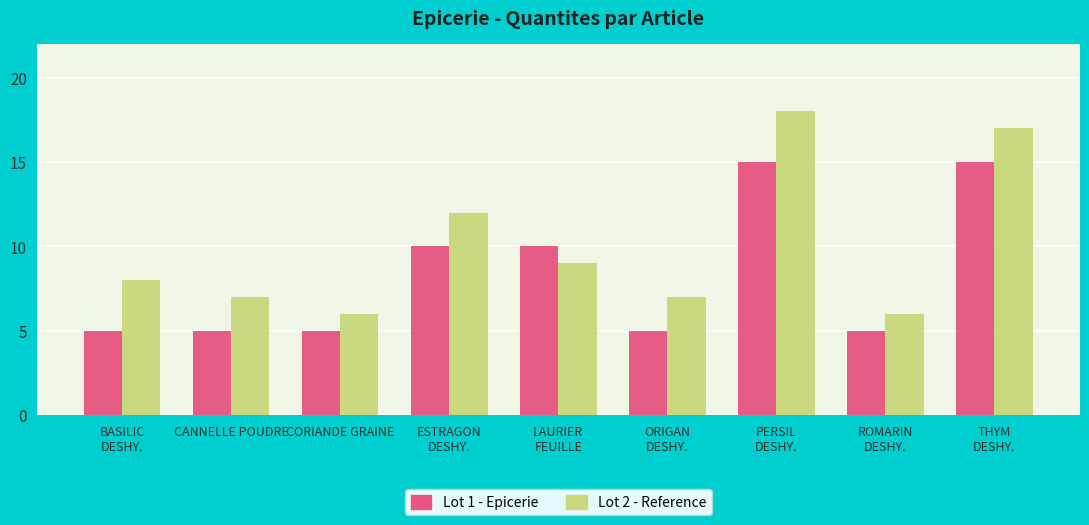

What is the label of the 9th bar from the left?

THYM
DESHY.